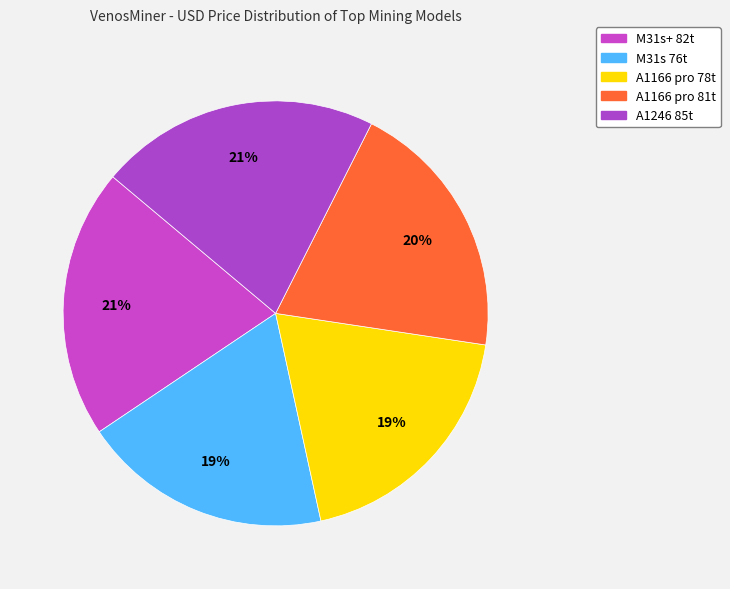

To the nearest percent, what is the combined percentage of M31s 76t and M31s+ 82t?

40%